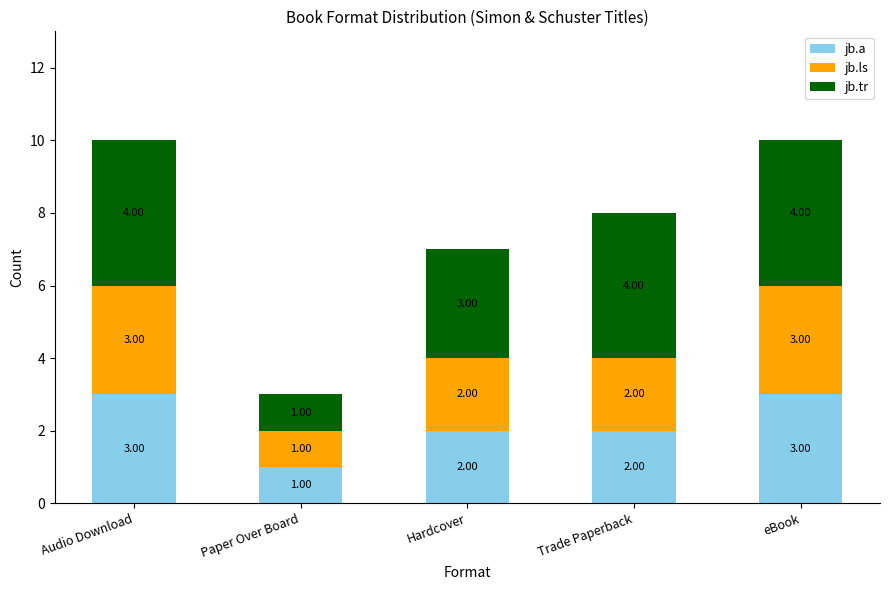

What is the sum of all jb.a values?

11